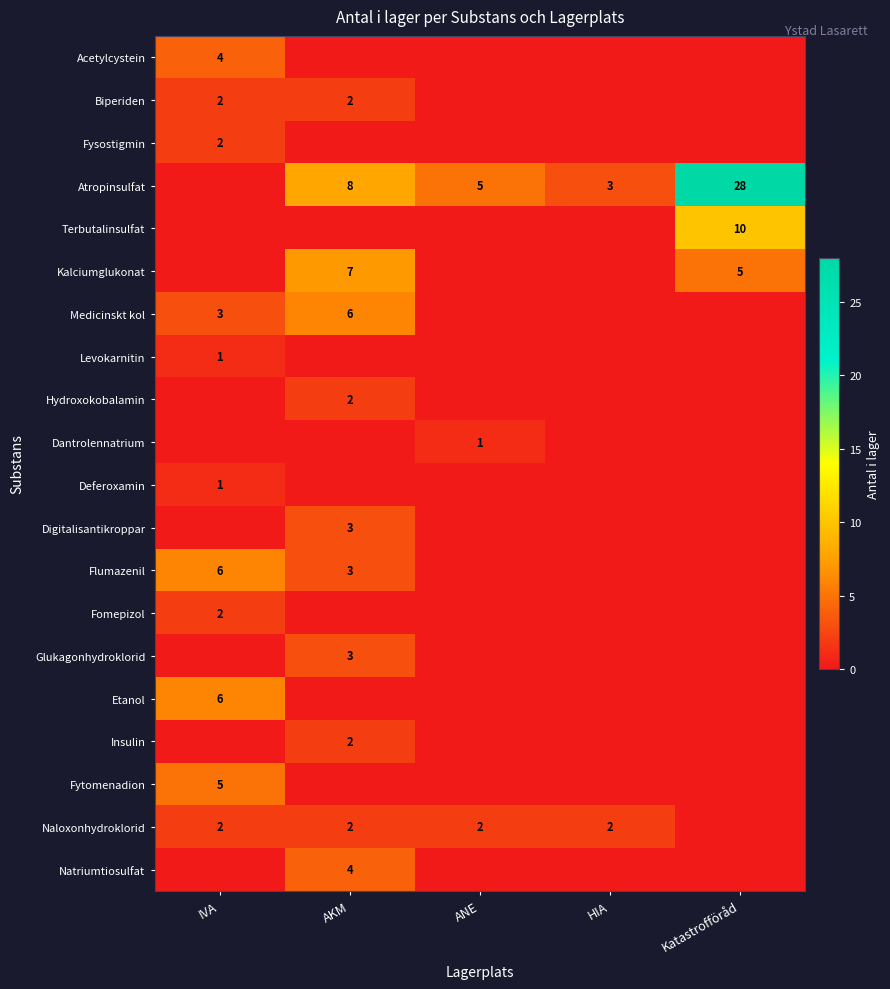

True or false: Terbutalinsulfat has a value of 15 at Katastrofföråd.

False